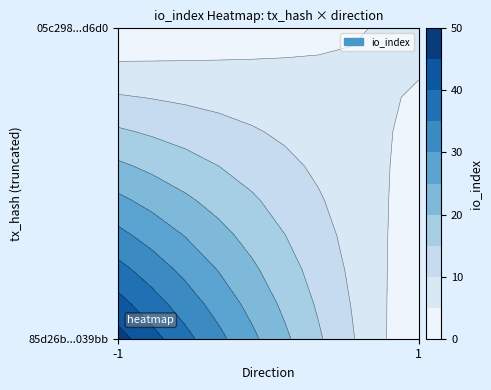

What is the approximate value of 05c298313273ba72fdb8f6cad63836a10e8d6d0 at -1?

1